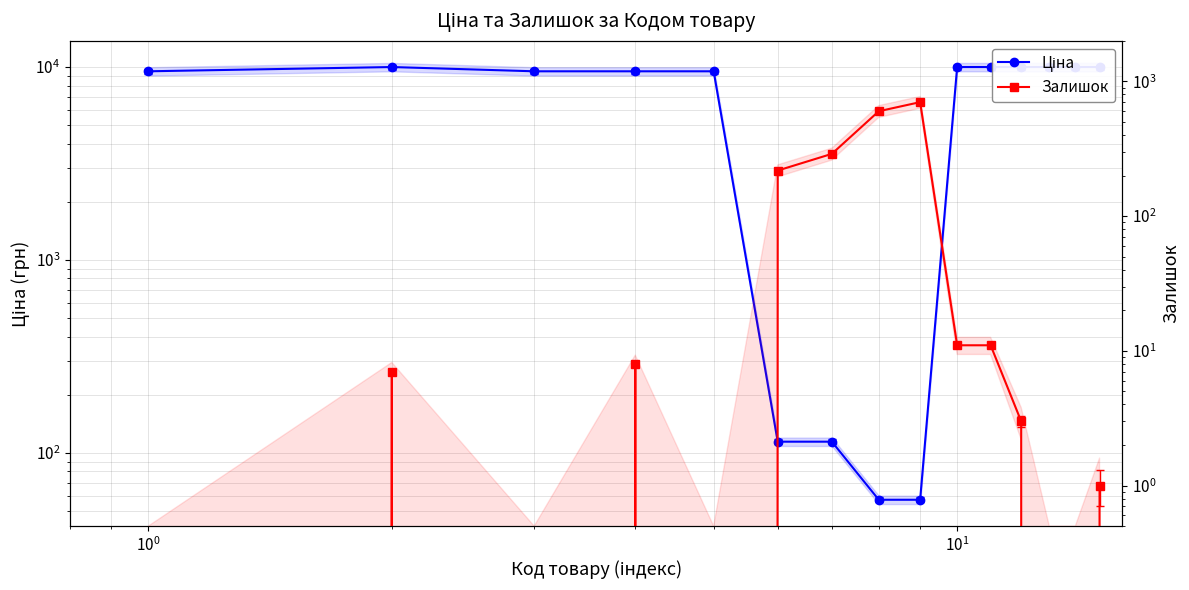

What is the difference between the maximum and minimum values in the Залишок series?

702.0